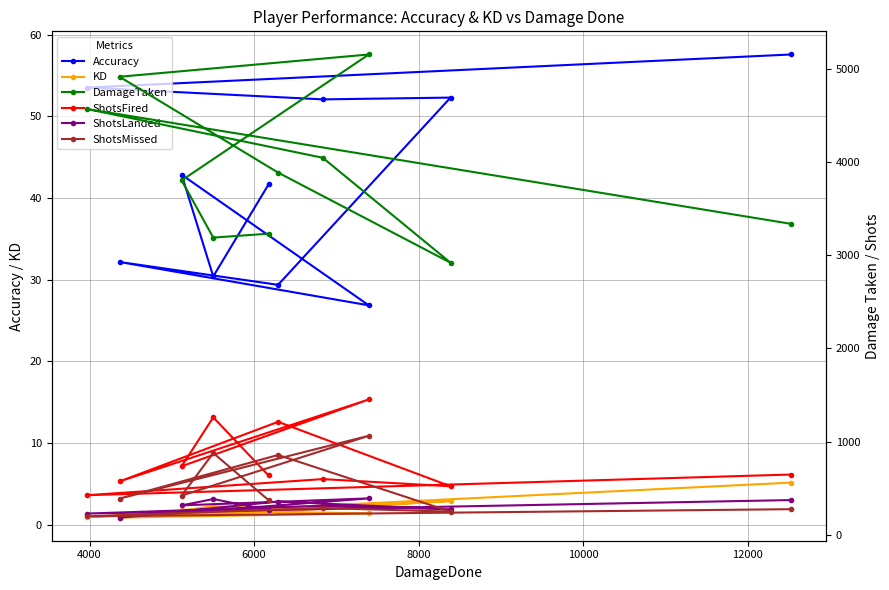

How many data points does each series have?

10